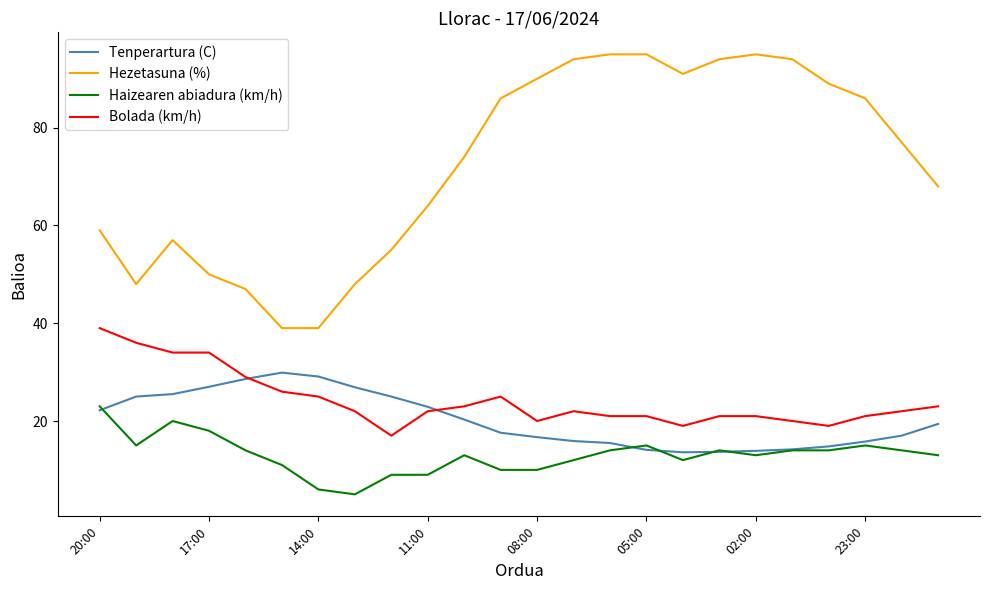

List the series in order of their peak value, lowest first.

Haizearen abiadura (km/h), Tenperartura (C), Bolada (km/h), Hezetasuna (%)